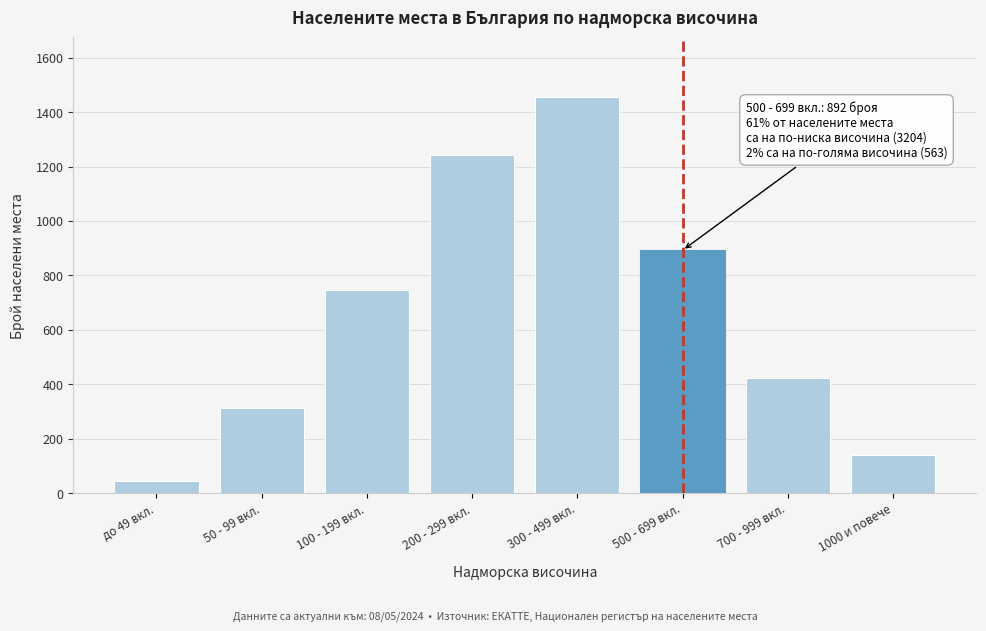

Reading left to right, transcribe all the data shown in this chart.

до 49 вкл.=45	50 - 99 вкл.=312	100 - 199 вкл.=748	200 - 299 вкл.=1243	300 - 499 вкл.=1456	500 - 699 вкл.=892	700 - 999 вкл.=423	1000 и повече=140